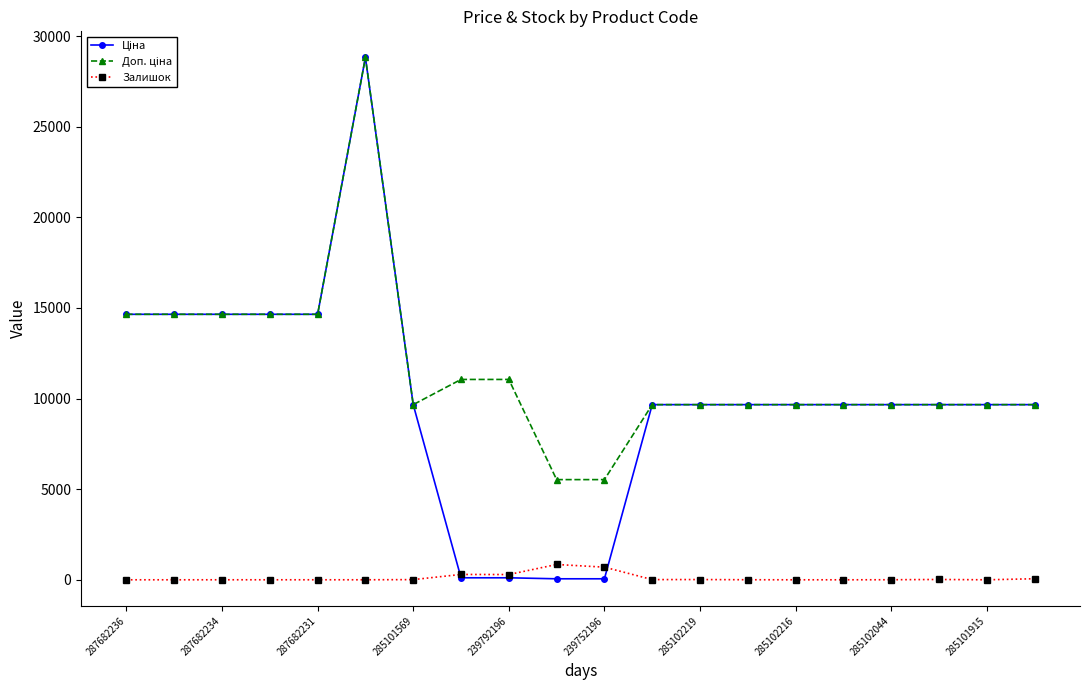

Does the chart have visible grid lines?

No